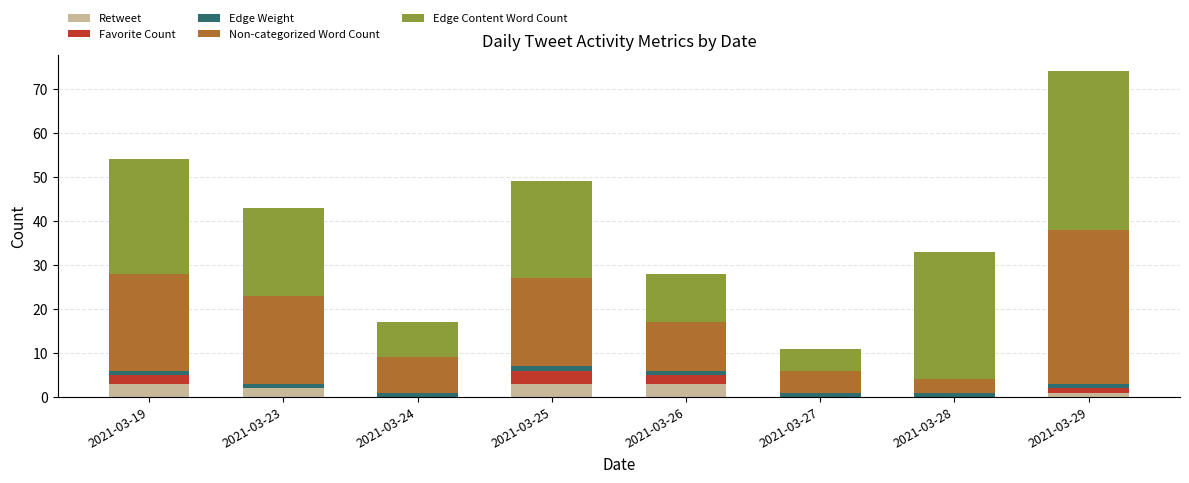

How many distinct data groups are displayed?

5